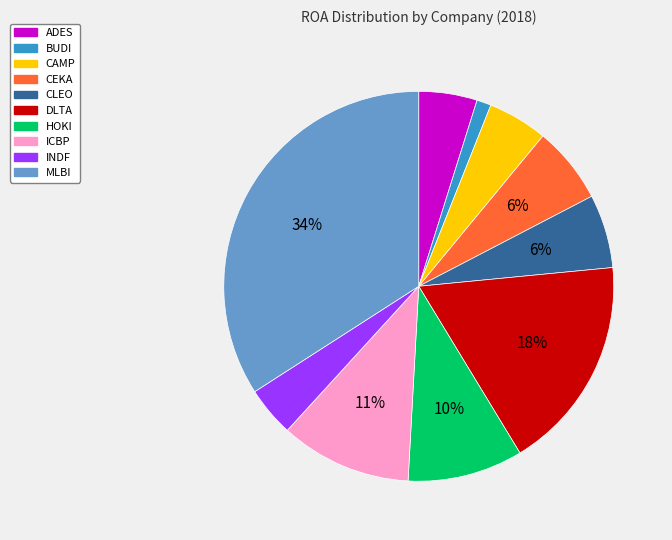

Does CEKA represent more than half of the total?

No